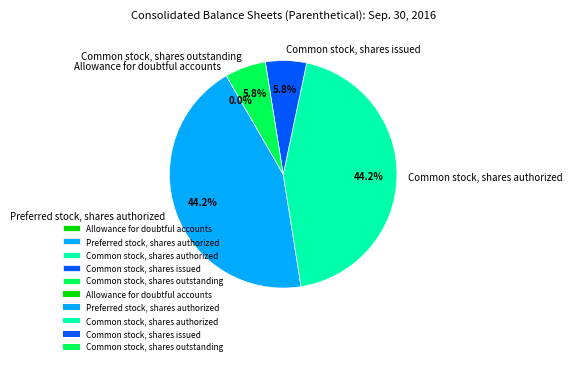

Which has a higher value, Common stock, shares issued or Common stock, shares authorized?

Common stock, shares authorized